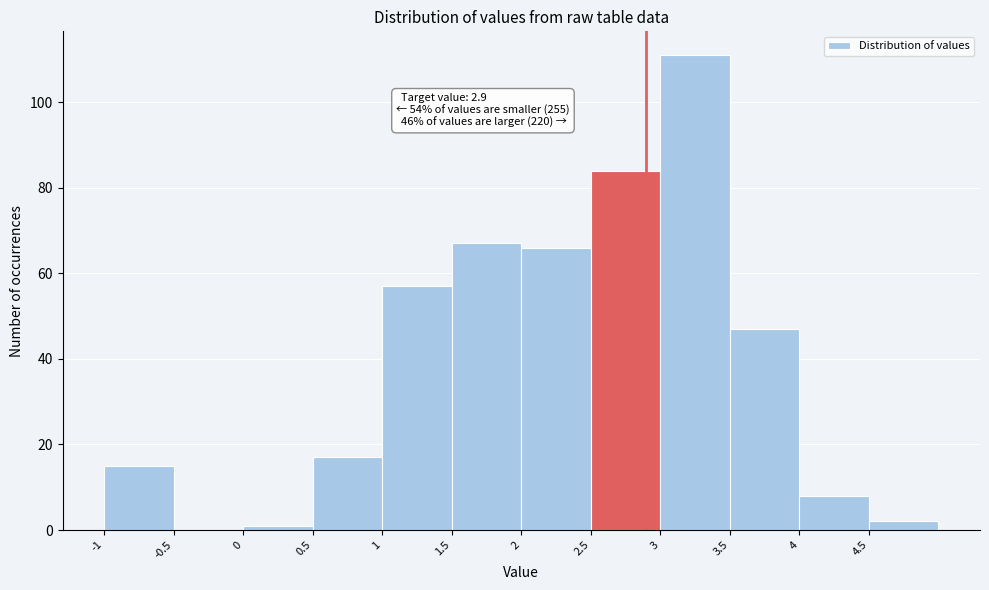

Over which range of the x-axis is the bar tallest?

3.0 to 3.5